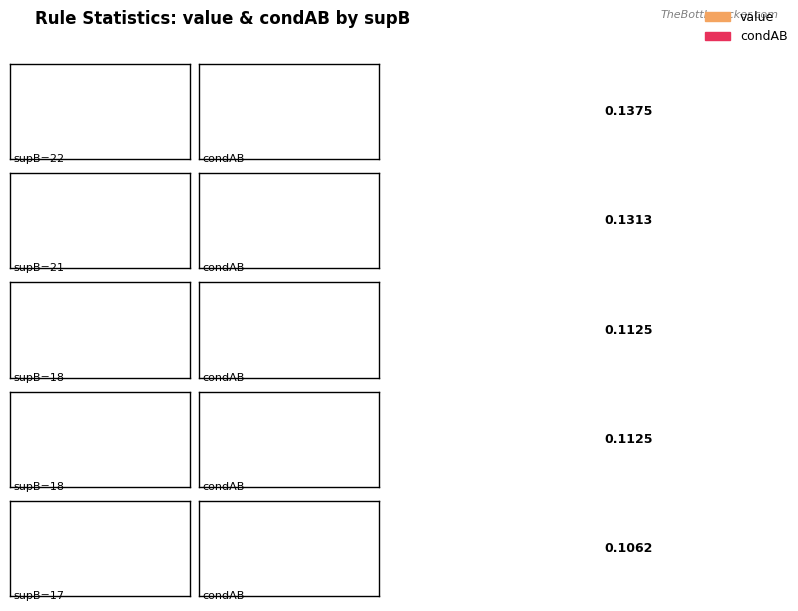

What is the value of the condAB bar at the 3rd from the left?

0.1